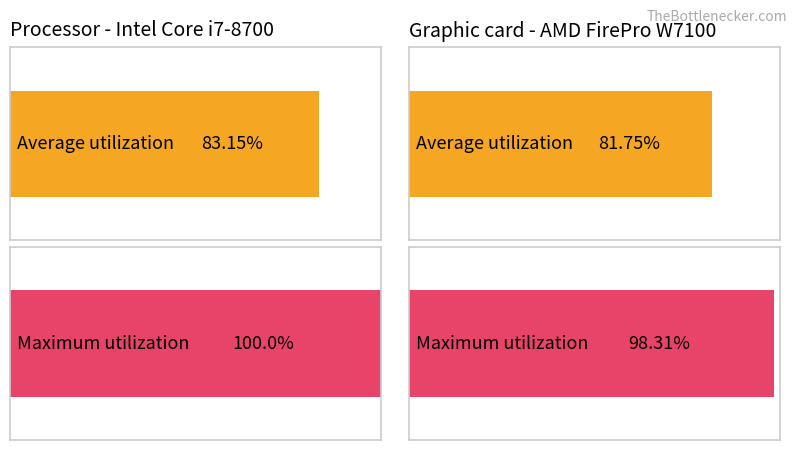

How many values in the Average utilization series are below 83?

1